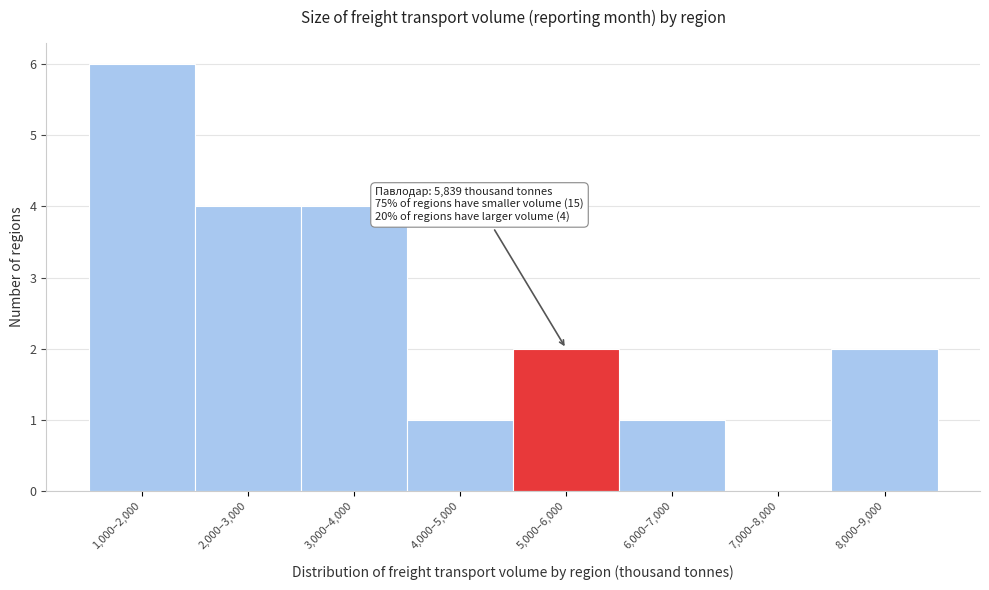

Reading right to left, list all the values displayed in this chart.

8,000–9,000=2	7,000–8,000=0	6,000–7,000=1	5,000–6,000=2	4,000–5,000=1	3,000–4,000=4	2,000–3,000=4	1,000–2,000=6